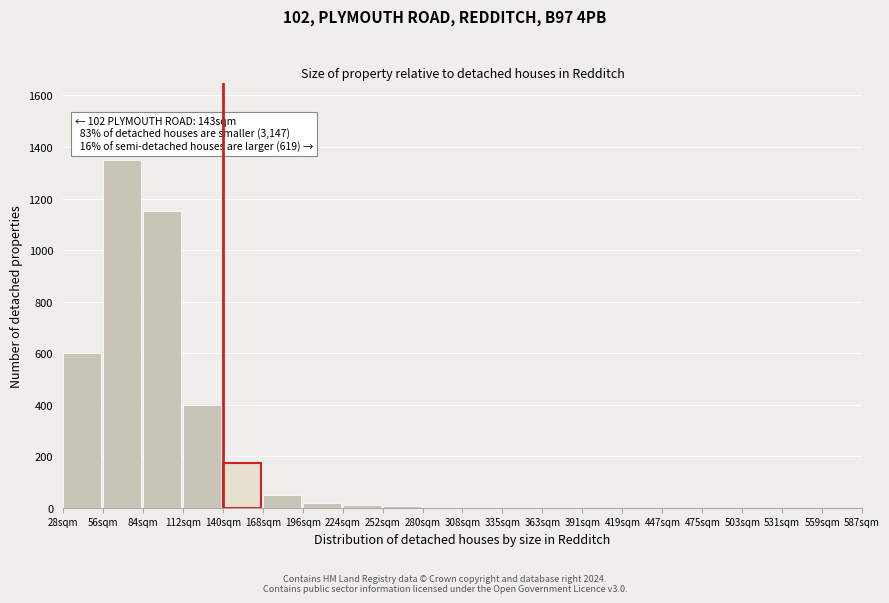

At which label is the value closest to 675?

28sqm